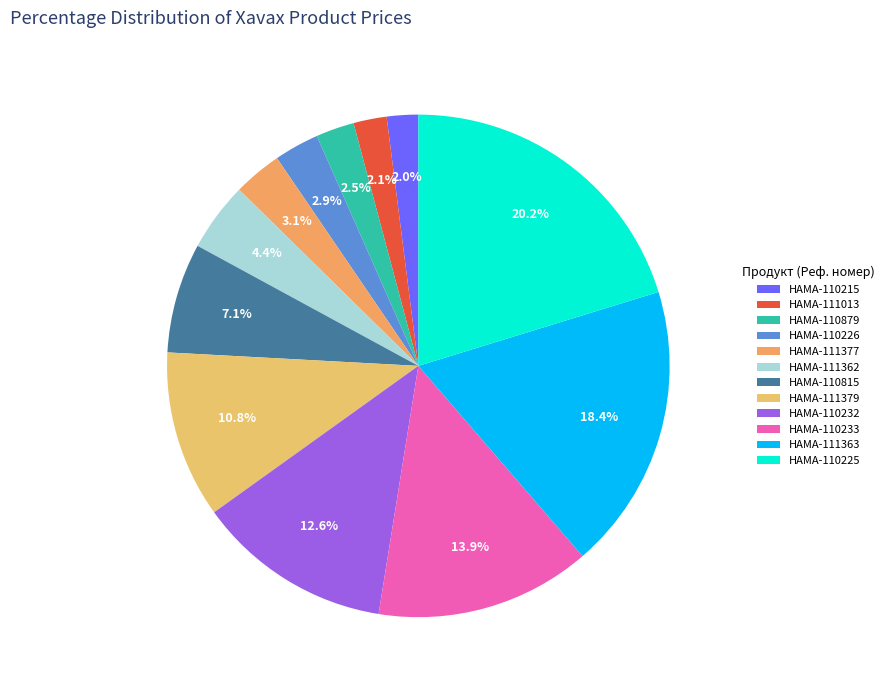

To the nearest percent, what is the combined percentage of HAMA-110232 and HAMA-110879?

15%